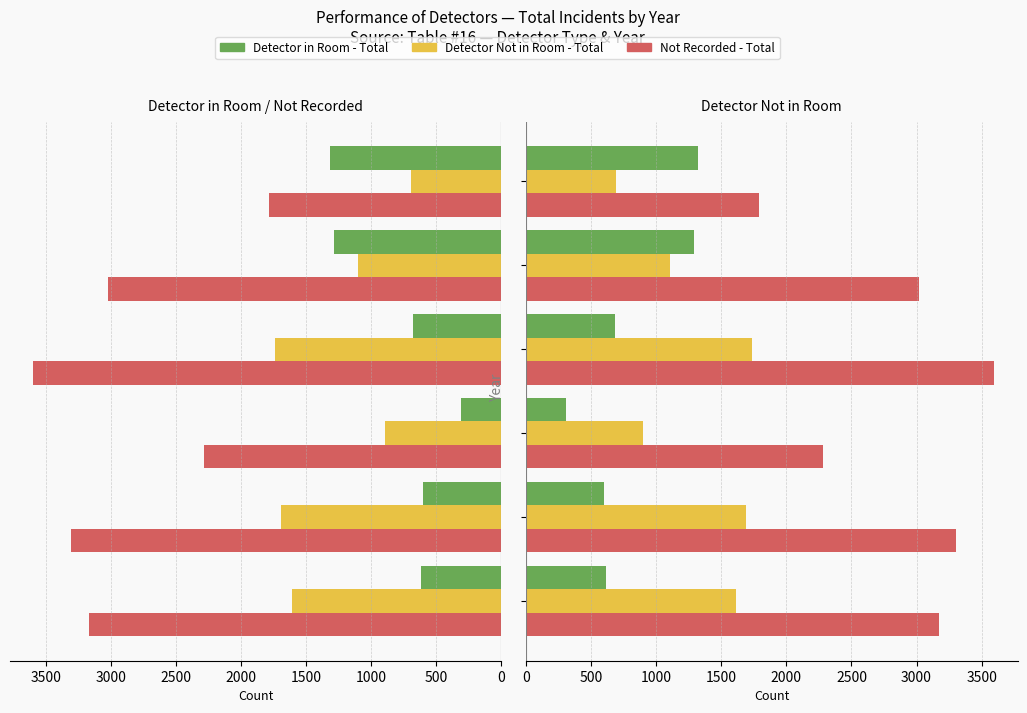

How many values in the Detector Not in Room - Total series exceed 1612?

2